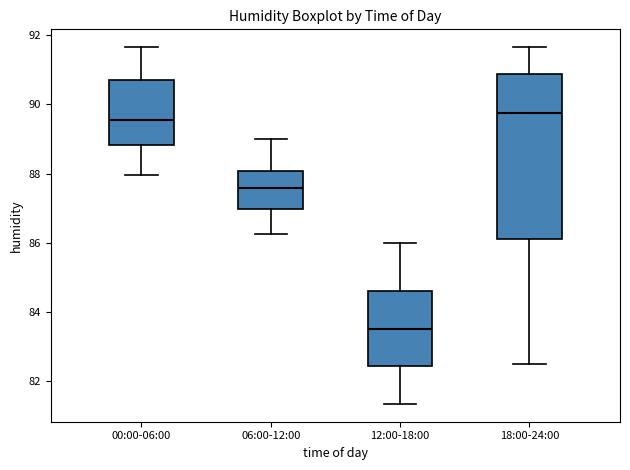

Where is the upper edge of the box for 00:00-06:00 on the y-axis? The values are not printed on the chart, so give them approximately, as read against the axis.

90.8